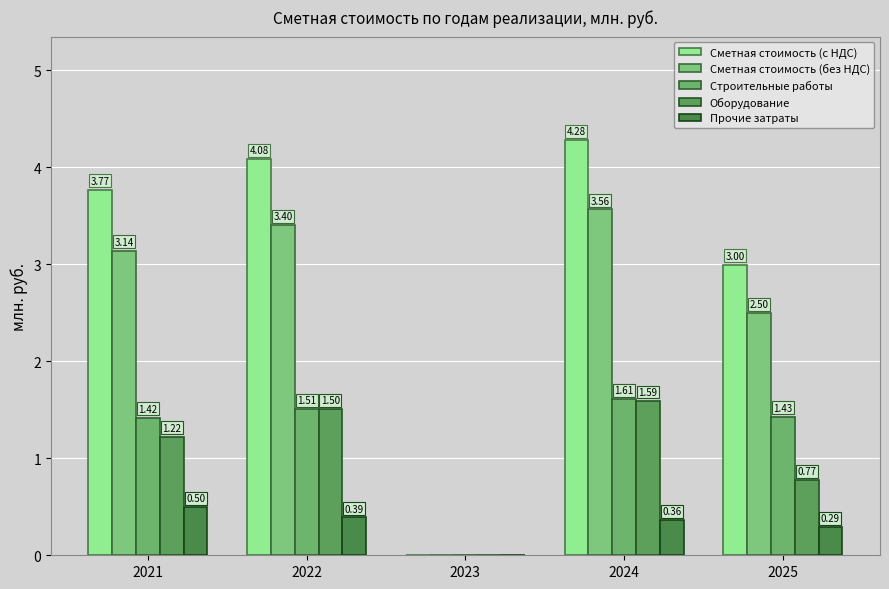

How many groups of bars are there?

5